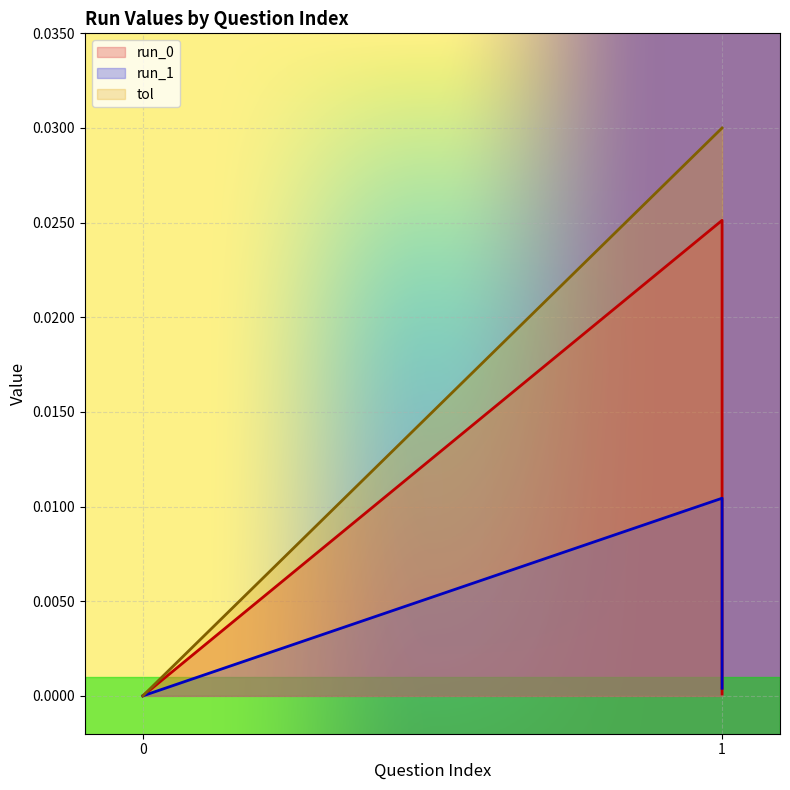

The value of run_0 at 0 is -0.0. True or false?

False